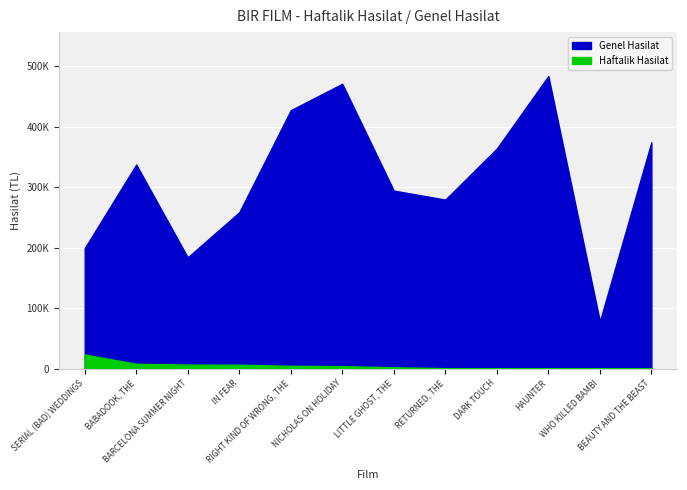

Which series has the widest spread of values?

Genel Hasilat